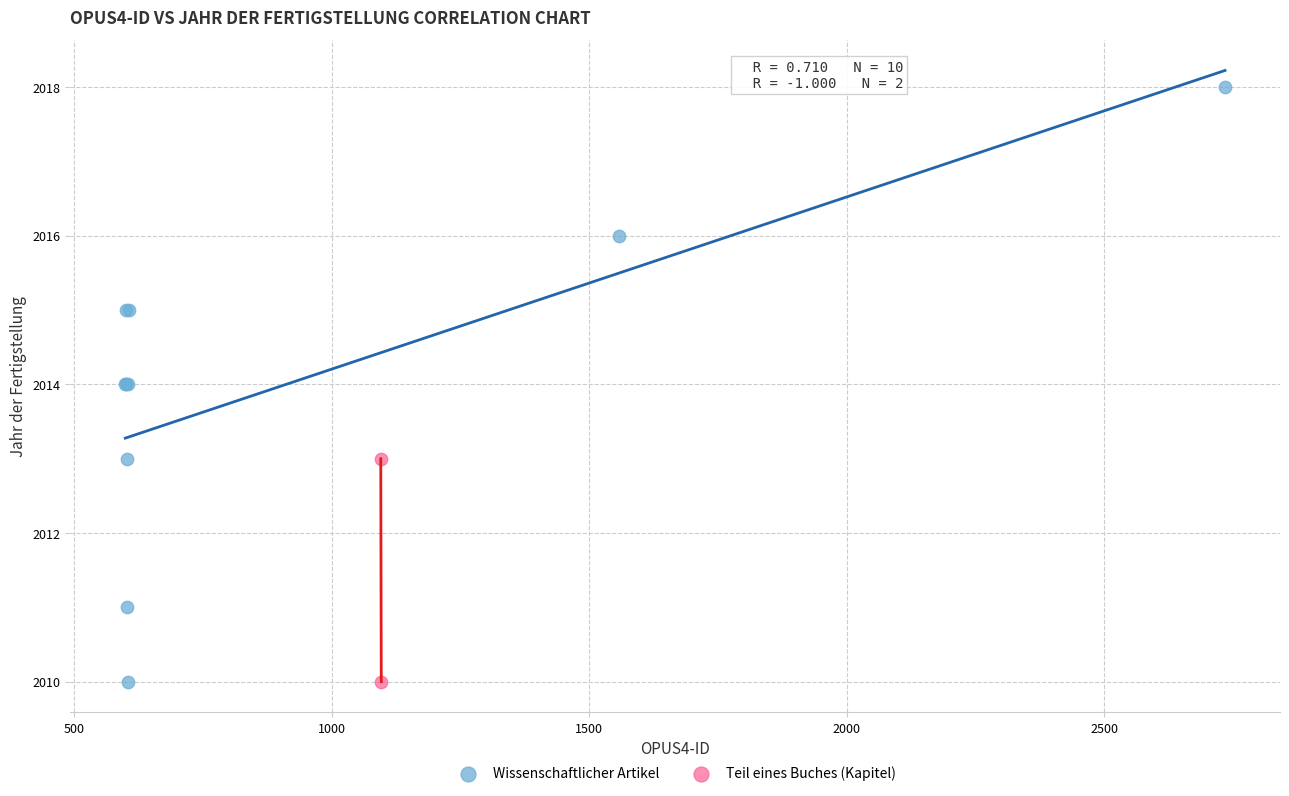

What are all the series names shown in the legend?

Wissenschaftlicher Artikel, Teil eines Buches (Kapitel)